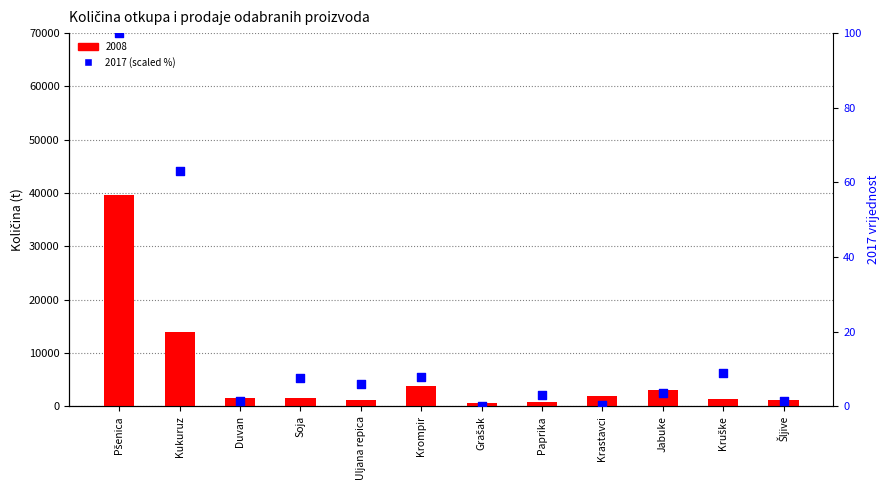

What is the change in value from Krastavci to Kruške?

+8.4